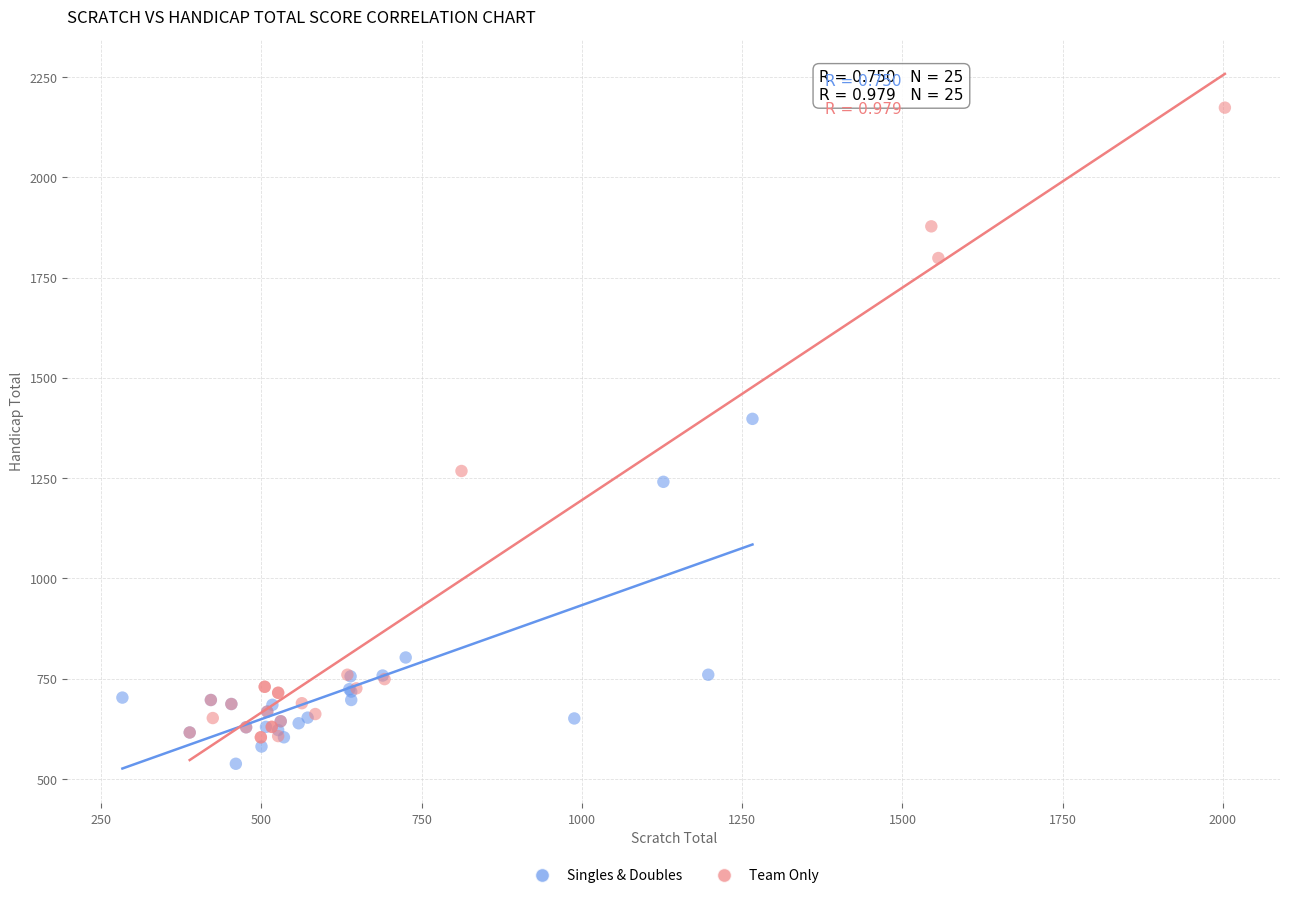

What are all the series names shown in the legend?

Singles & Doubles, Team Only